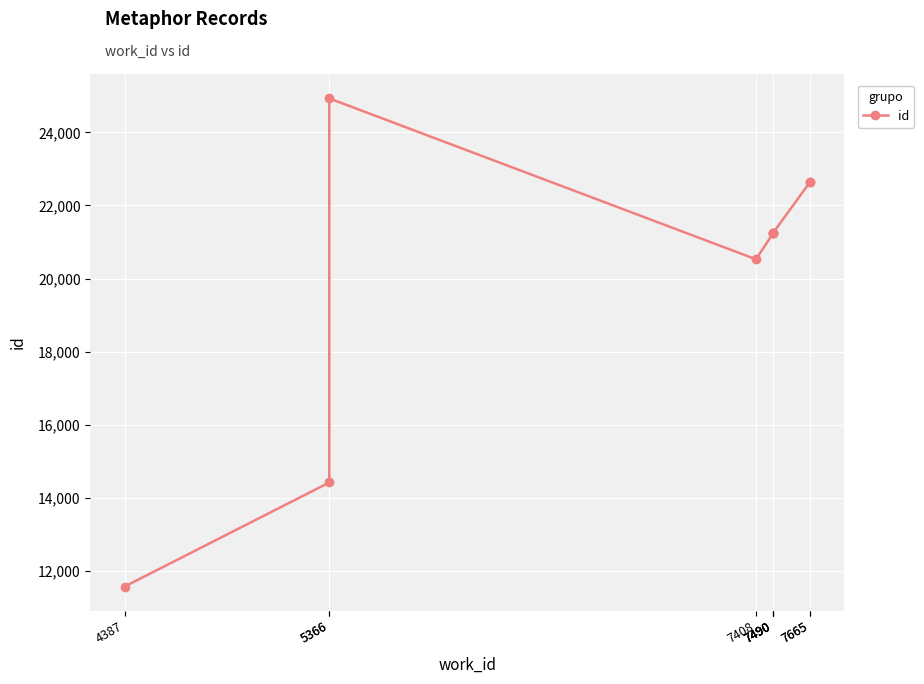

Which category has the highest value across all series?

5366